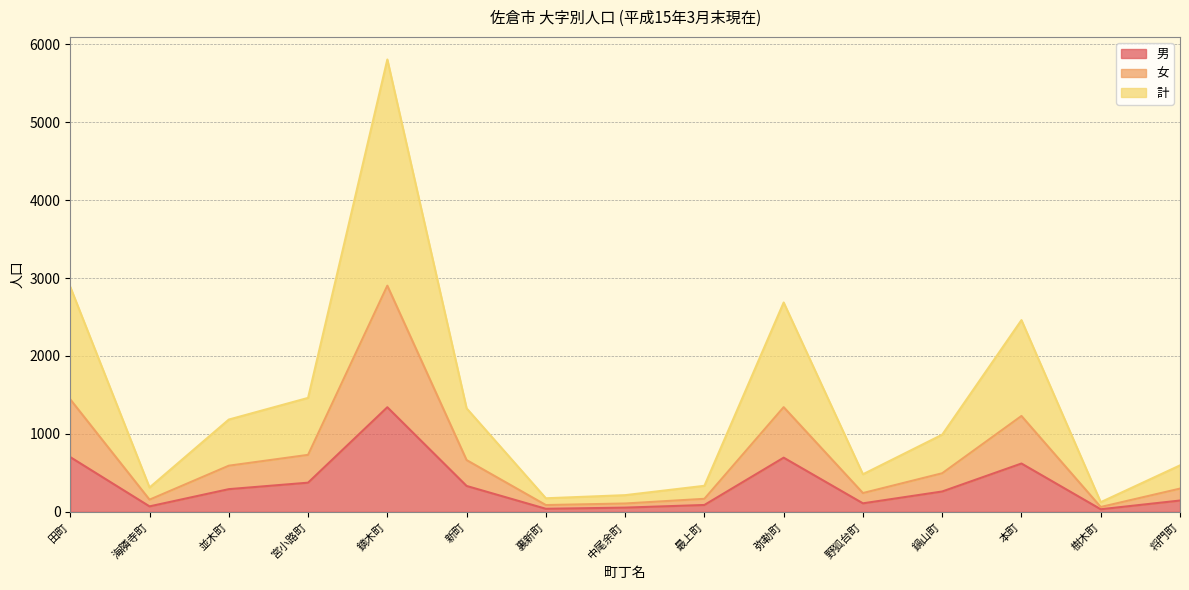

How many interior local peaks does the 男 series have?

3